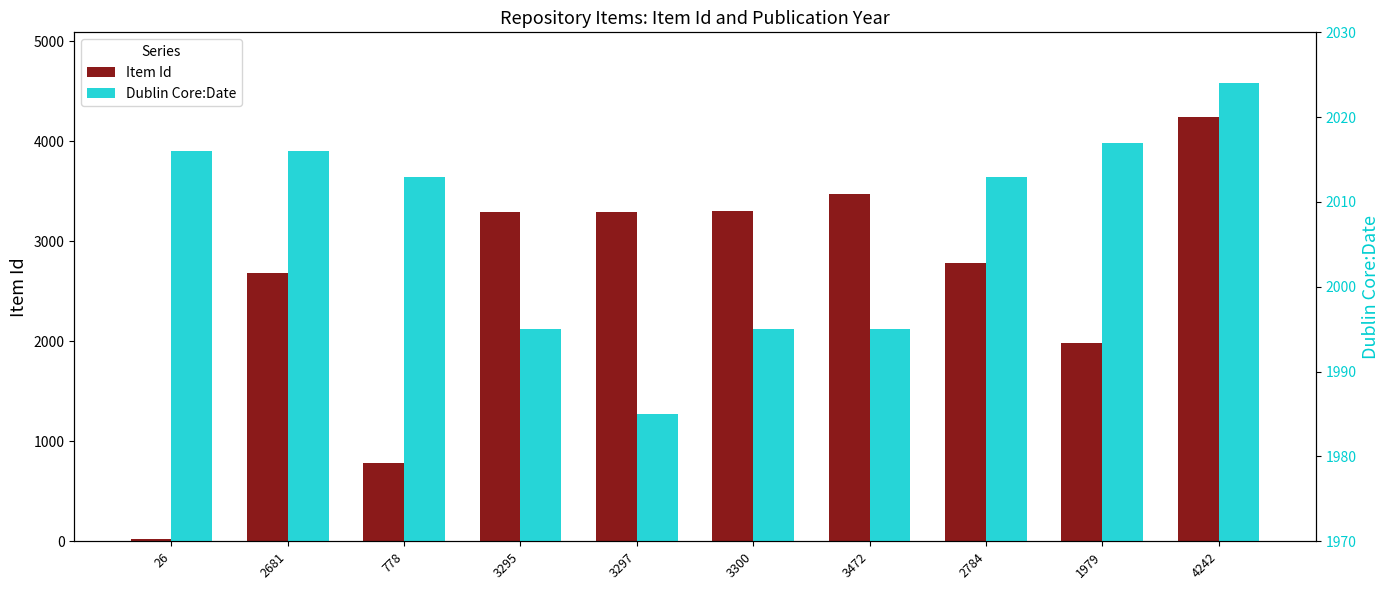

What is the sum of the Item Id values at 3295 and 3300?

6595